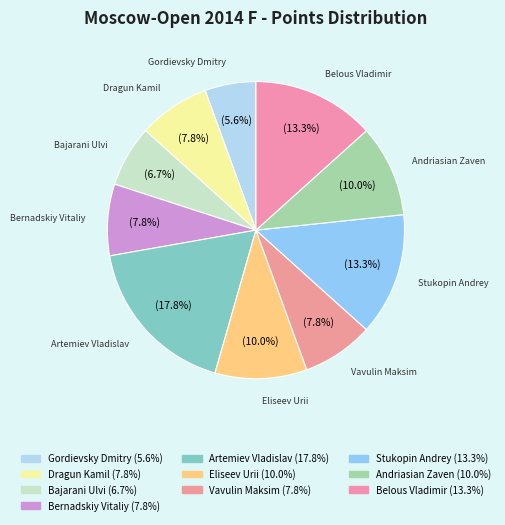

To the nearest percent, what is the average slice percentage?

10%